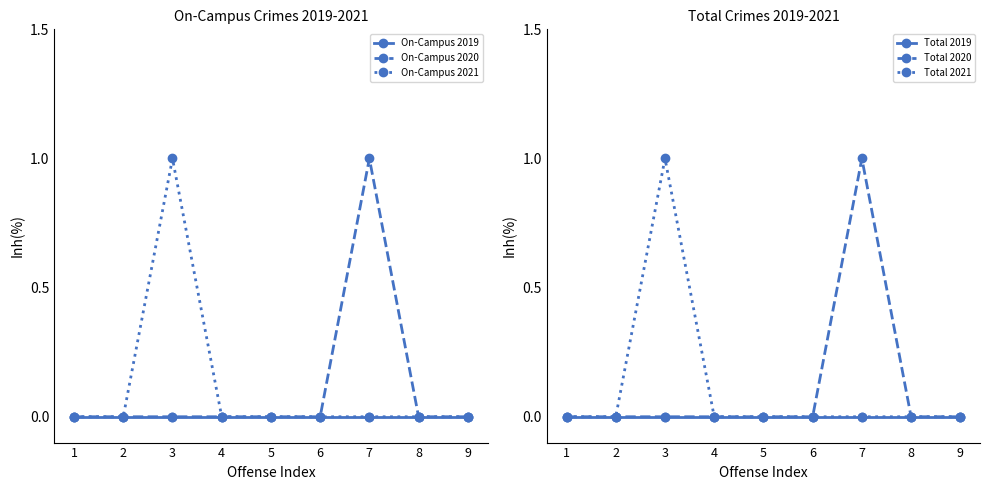

How many positive values does the Total 2021 series have?

1